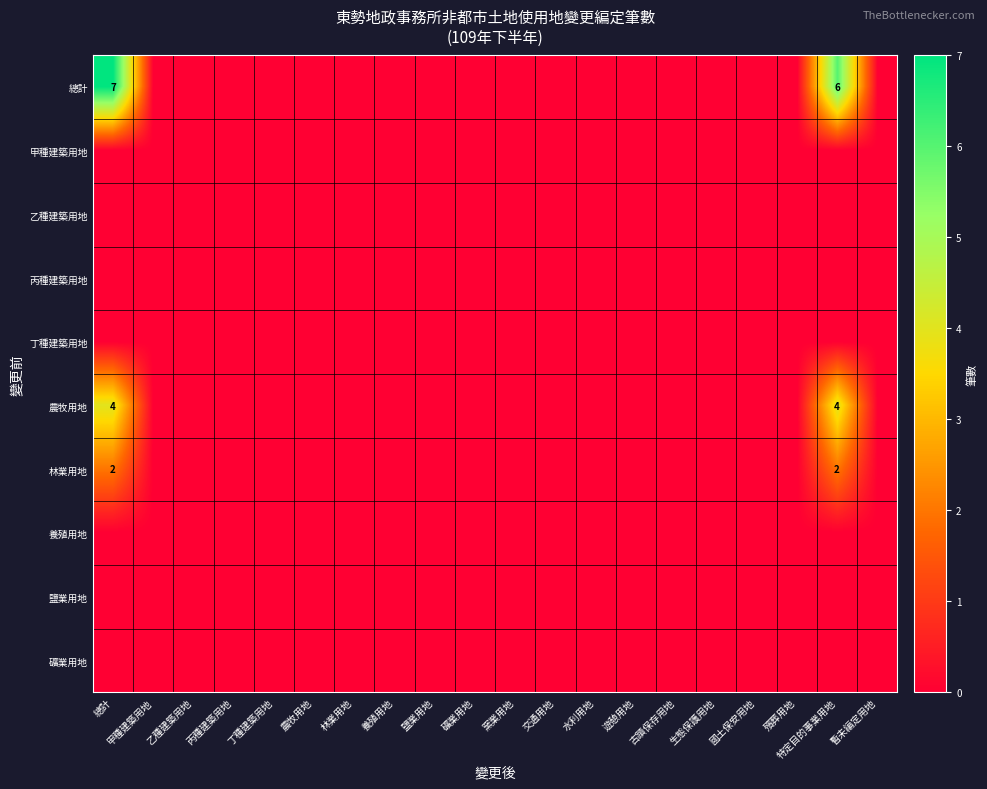

Count the number of data series in this chart.

10